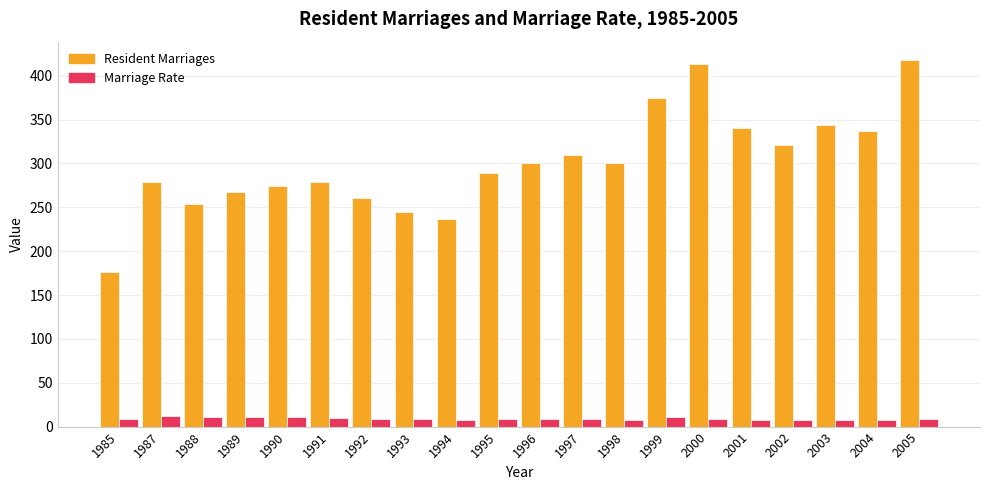

Which category has the lowest value in the Resident Marriages series?

1985